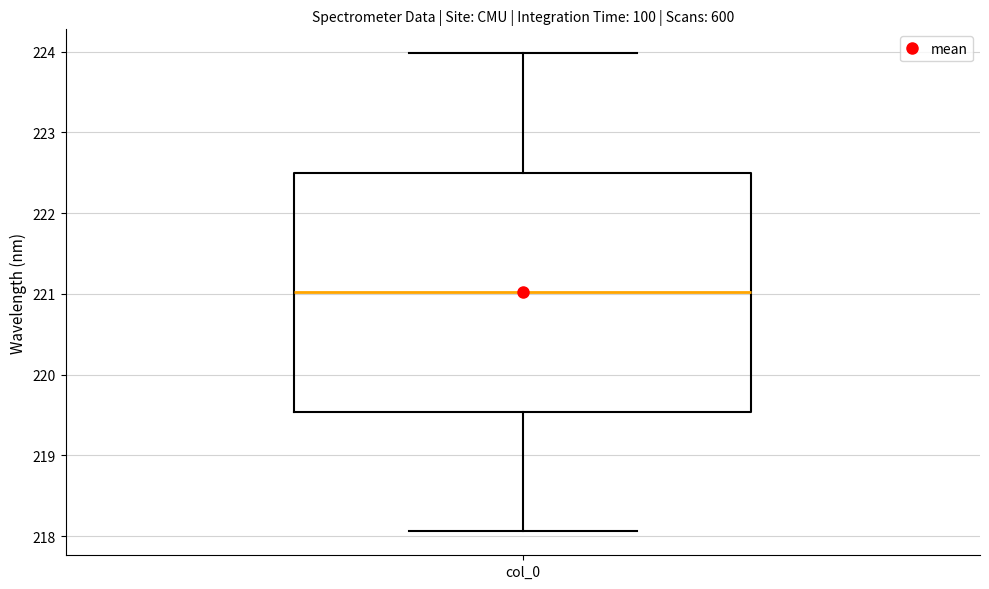

Transcribe this box plot: give where the median line is, the range the box spans, and where the two whiskers end, as read against the y-axis. The values are not printed on the chart, so give them approximately, as read against the axis.

median 221.0, box 219.5 to 222.5, whiskers 218.1 to 224.0